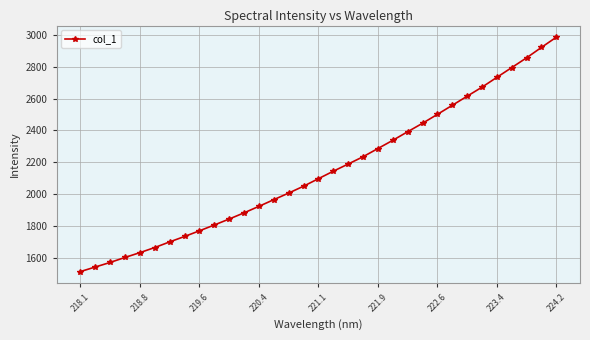

What is the difference between the maximum and minimum values?

1472.9